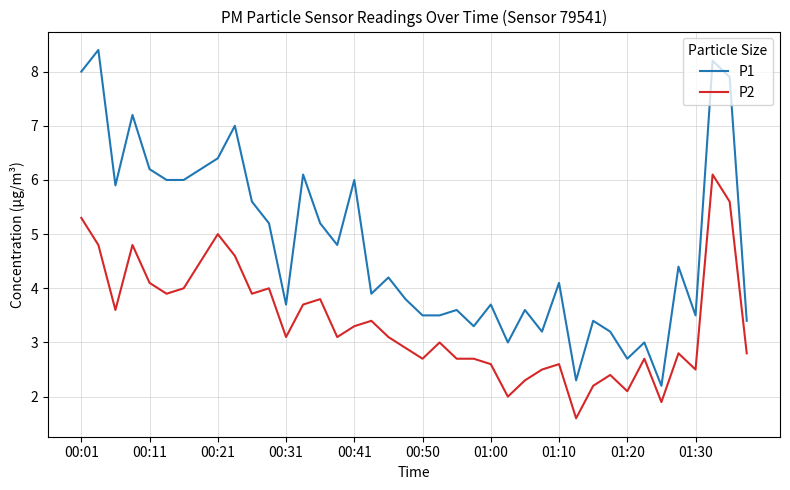

How many lines are shown in the chart?

2